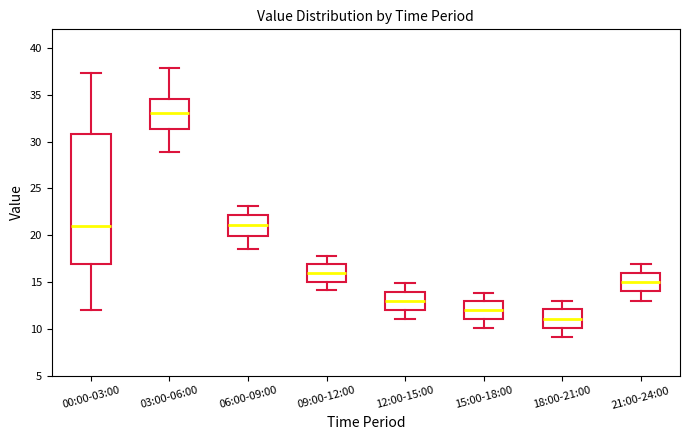

Where is the upper edge of the box for 18:00-21:00 on the y-axis? The values are not printed on the chart, so give them approximately, as read against the axis.

12.0